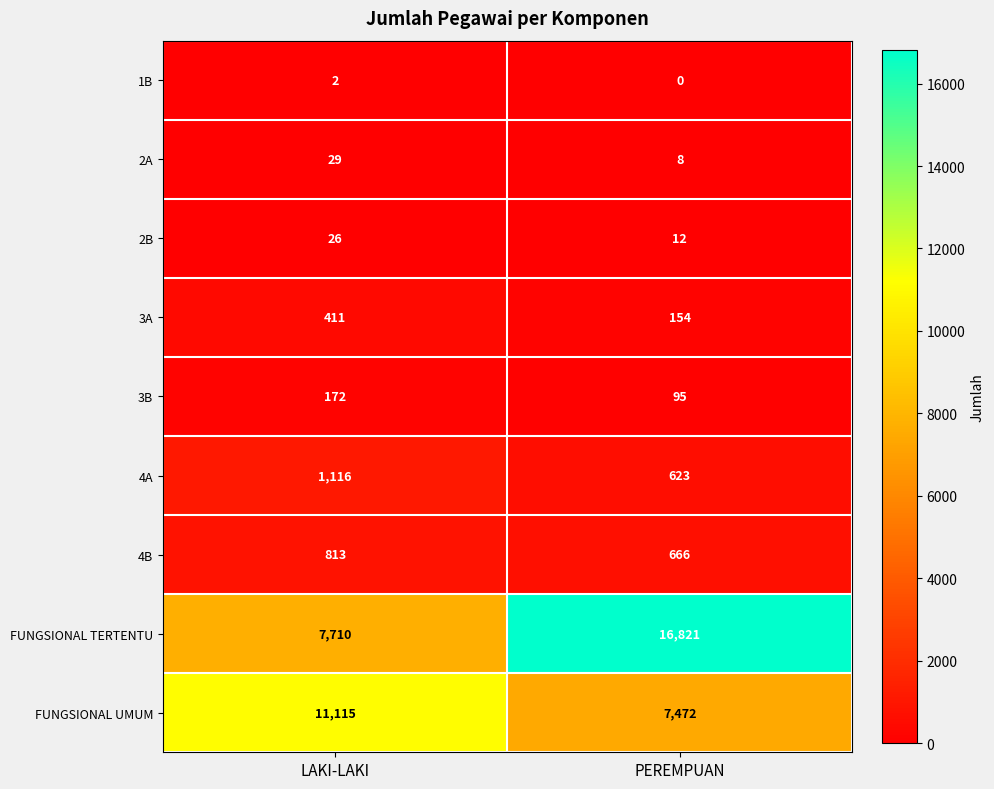

What is the total value across all series at LAKI-LAKI?

21394